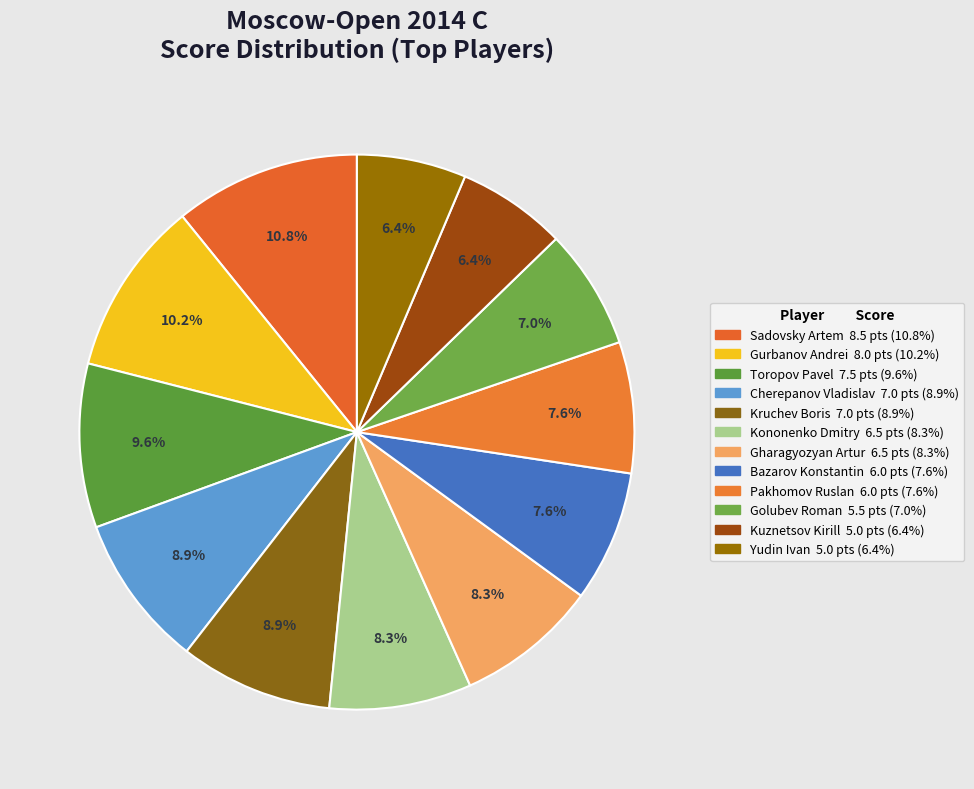

Count the number of slices in the pie.

12